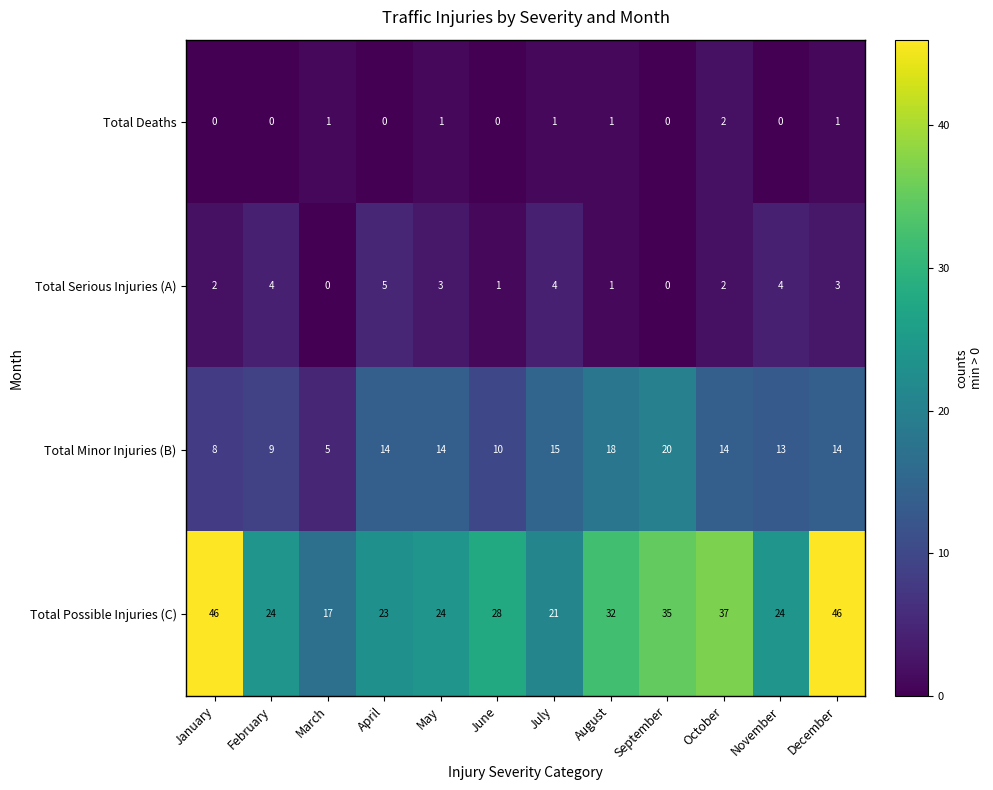

How many Total Serious Injuries (A) values are between 1 and 4?

9